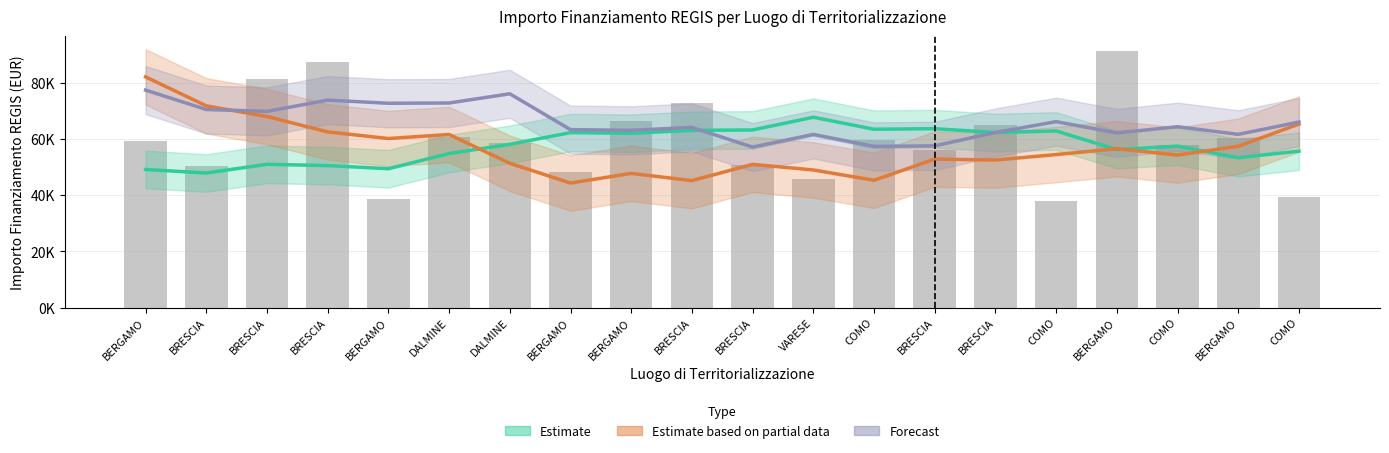

At which label is Estimate closest to 57754?

DALMINE